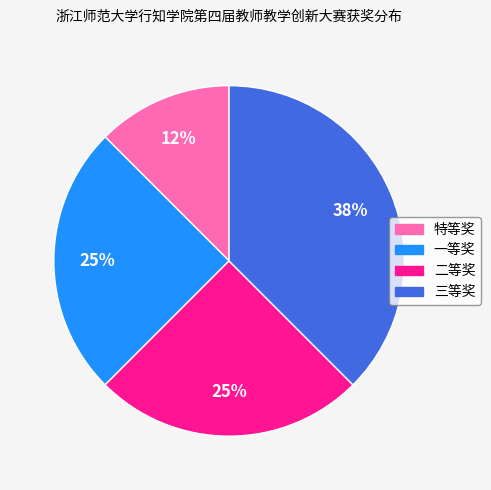

What is the smallest slice in the pie chart?

特等奖